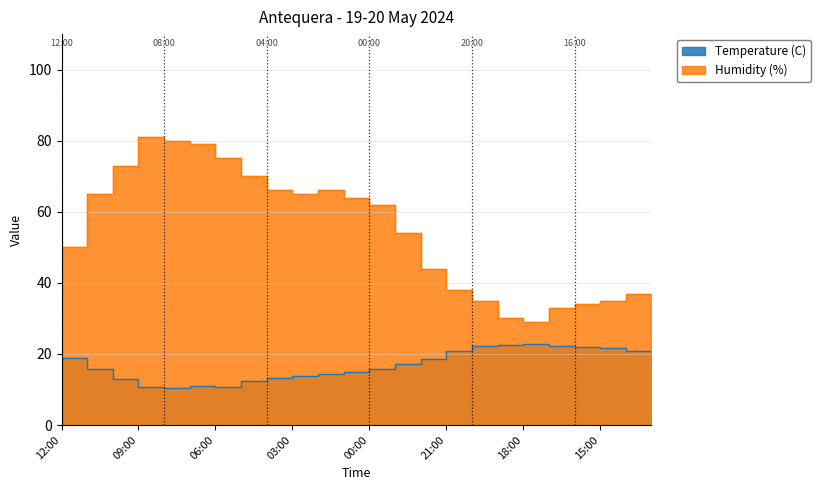

List the series in order of their peak value, lowest first.

Temperature (C), Humidity (%)